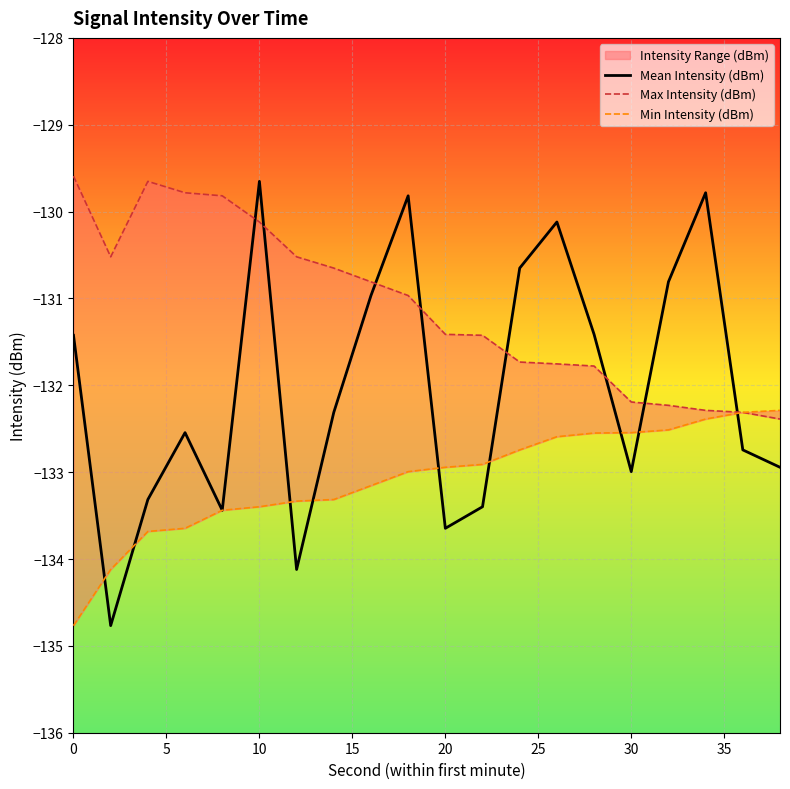

What is the maximum value for Mean Intensity (dBm)?

-129.7